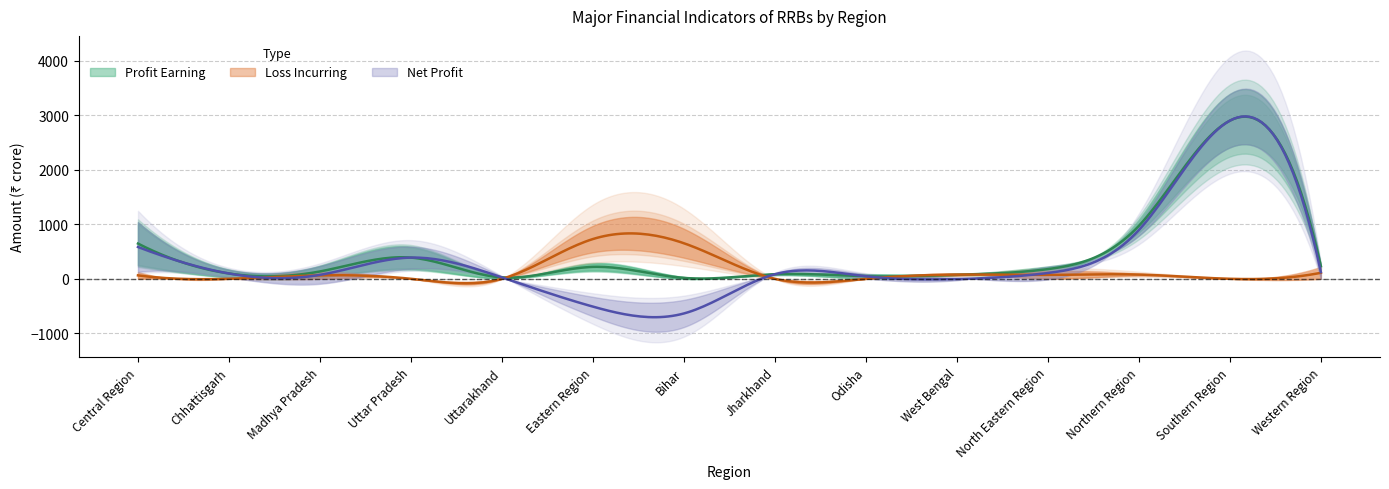

Read the Loss Incurring 2021-22 value at Northern Region.

61.3